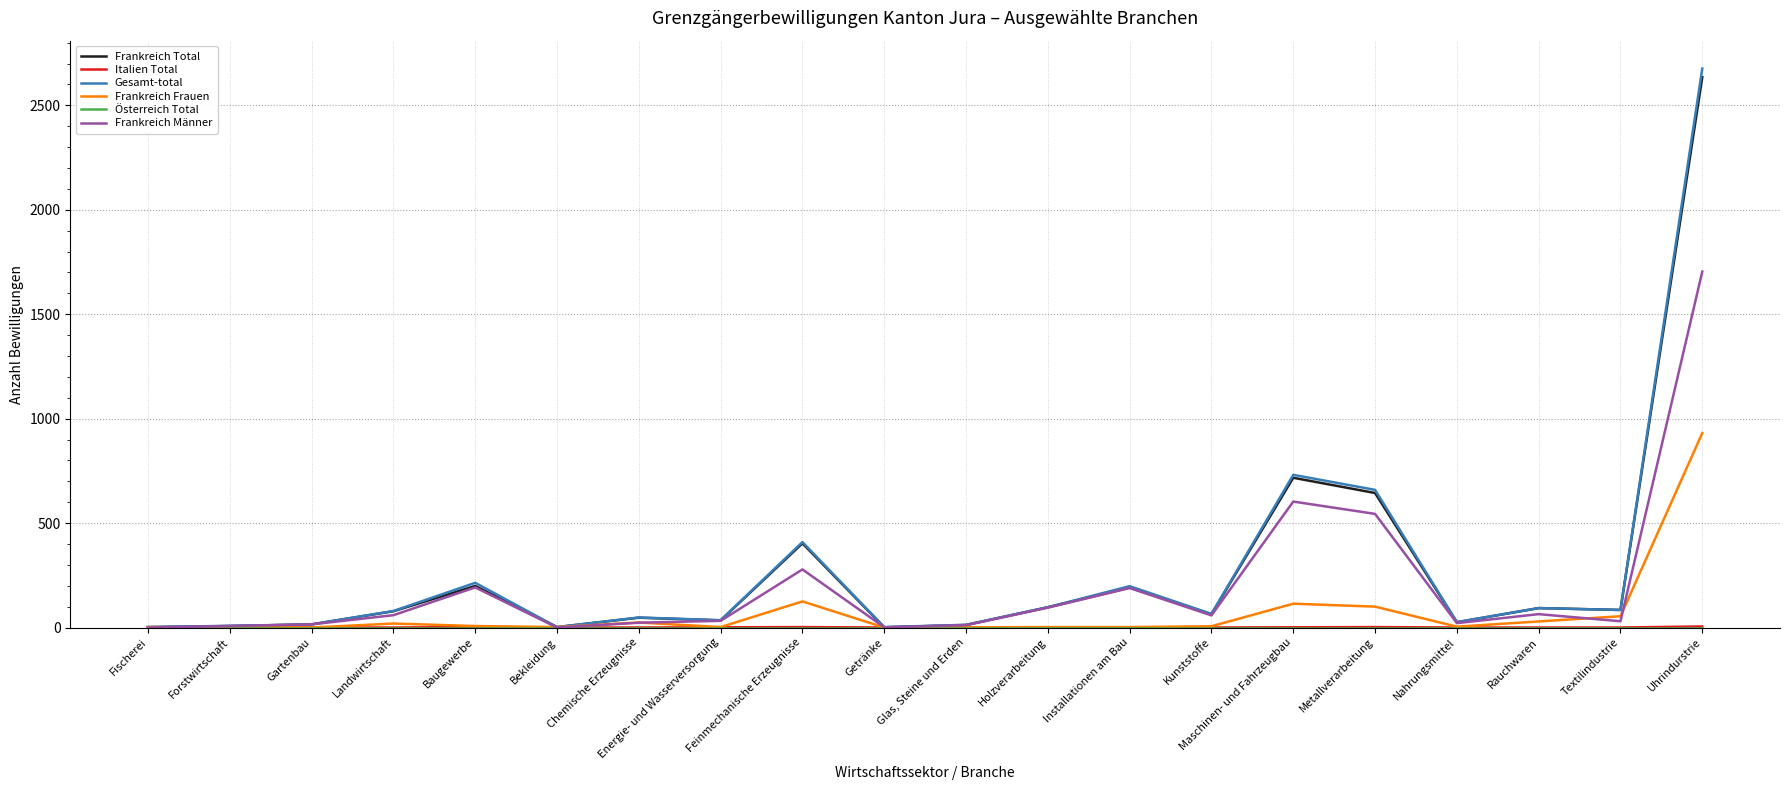

What is the greatest value displayed?

2676